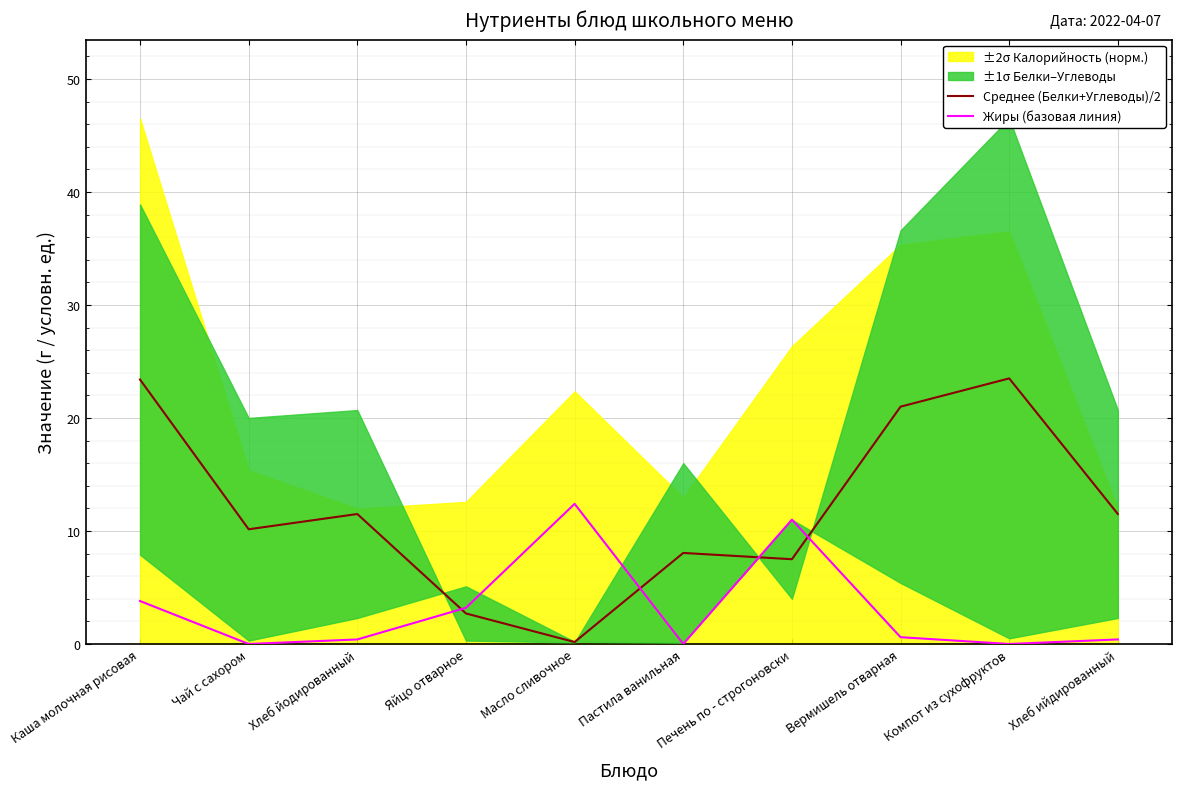

In Среднее (Белки+Углеводы)/2, how many points are higher than both neighbors (excluding endpoints)?

3